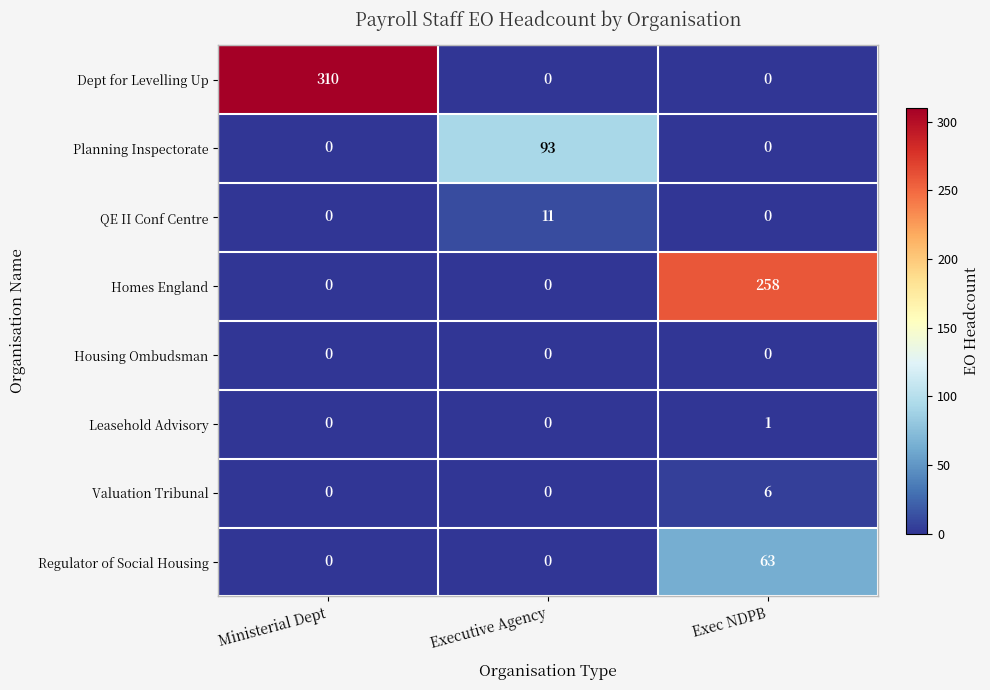

What is the maximum value shown in the chart?

310